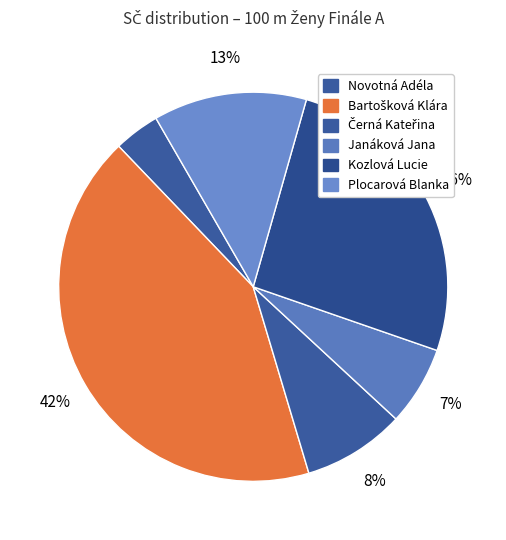

Which has a higher value, Plocarová Blanka or Černá Kateřina?

Plocarová Blanka